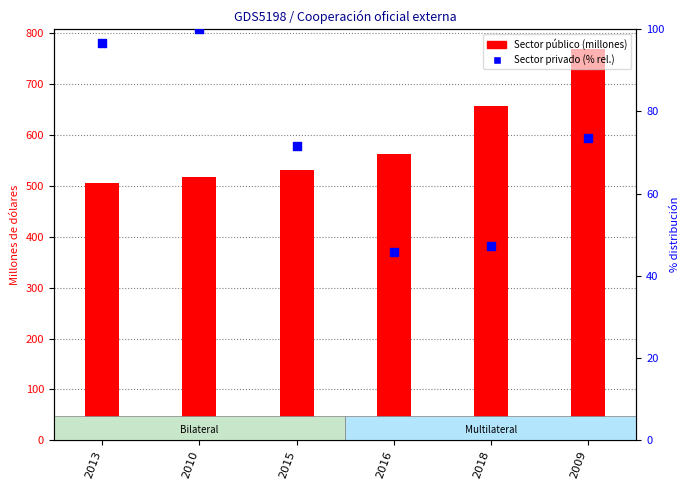

Is the value of Sector público at 2013 greater than the value of Sector privado (%) at 2009?

Yes